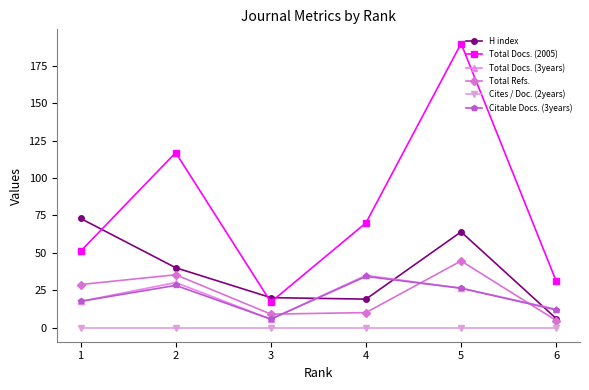

Is the value of Total Docs. (2005) at 4 greater than the value of Total Refs. at 2?

Yes